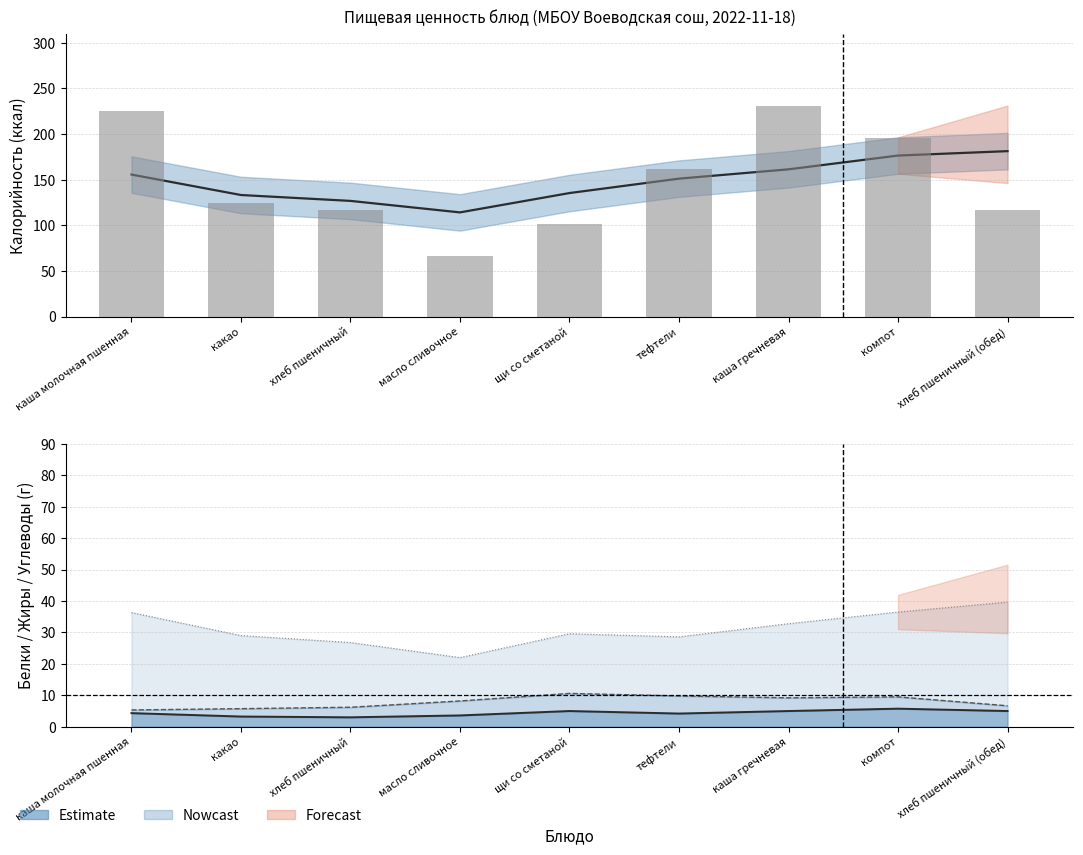

Which series changed the most between хлеб пшеничный and хлеб пшеничный (обед)?

Estimate